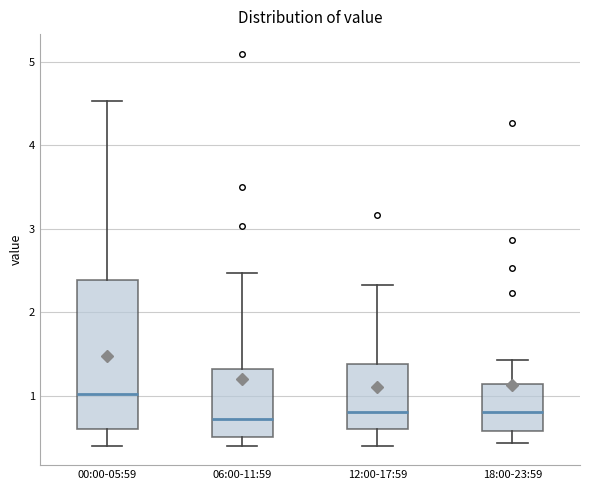

Reading left to right, read every box against the y-axis: the position of its median line, the range the box covers, and the ends of its whiskers. The values are not printed on the chart, so give them approximately, as read against the axis.

00:00-05:59: median 1.0, box 0.6 to 2.4, whiskers 0.4 to 4.5
06:00-11:59: median 0.7, box 0.5 to 1.3, whiskers 0.4 to 2.5
12:00-17:59: median 0.8, box 0.6 to 1.4, whiskers 0.4 to 2.3
18:00-23:59: median 0.8, box 0.6 to 1.1, whiskers 0.4 to 1.4